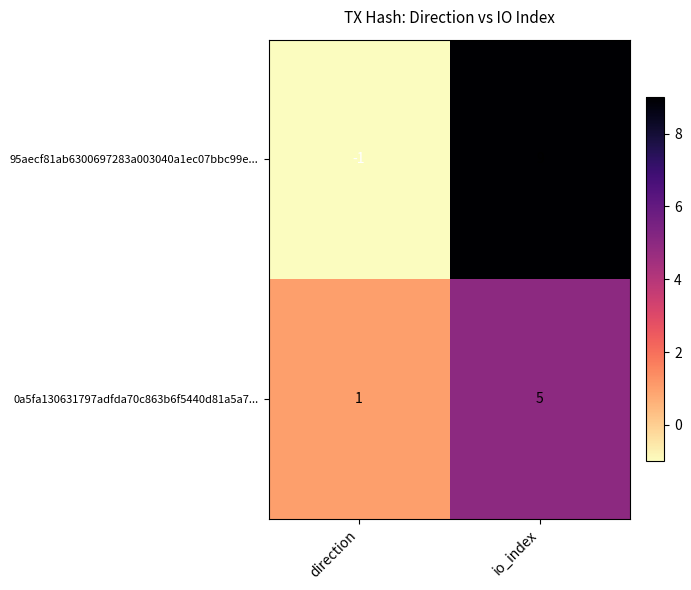

Which series has the largest total across all categories?

95aecf81ab6300697283a003040a1ec07bbc99e...